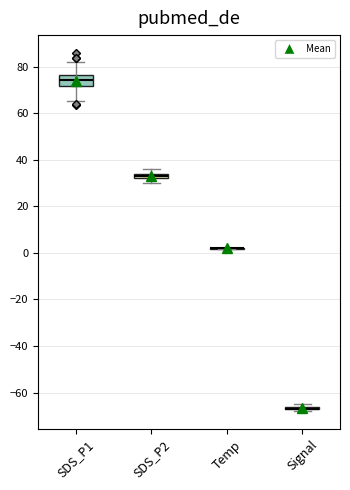

Which box is the tallest, from its lower edge to its upper edge?

SDS_P1